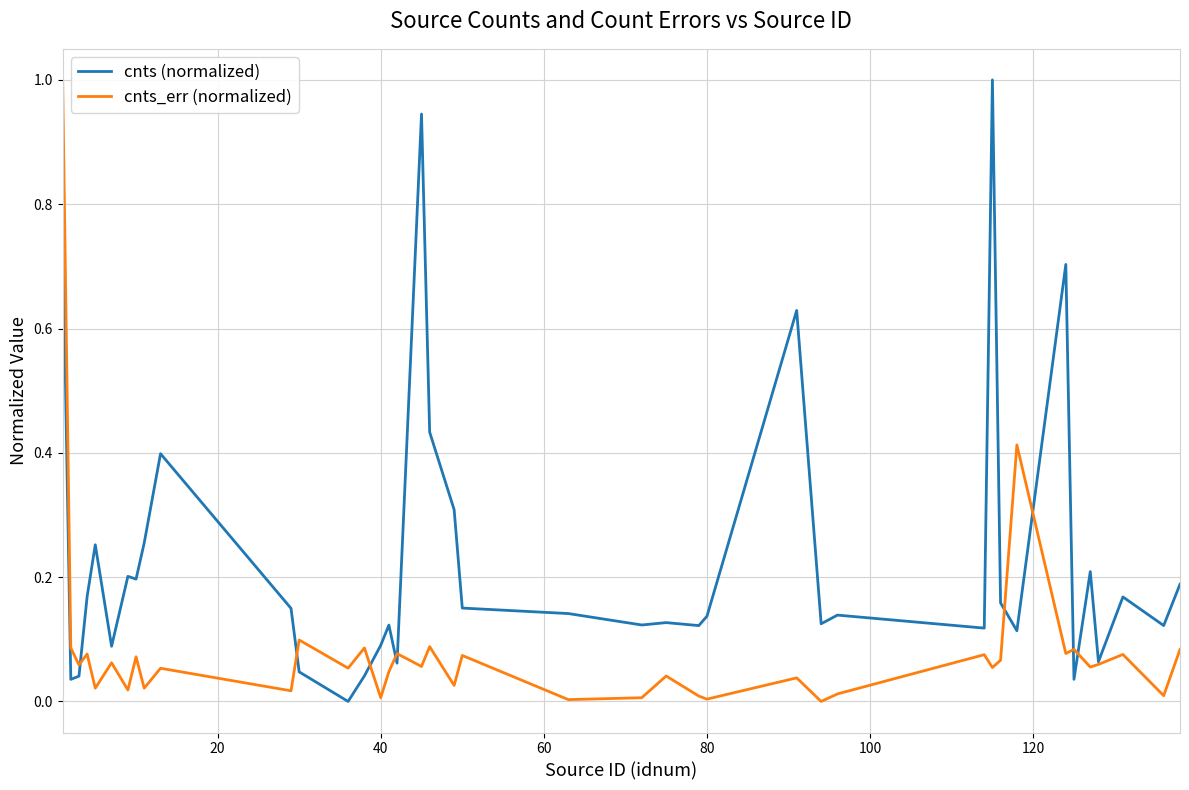

Which series has the largest total across all categories?

cnts (normalized)